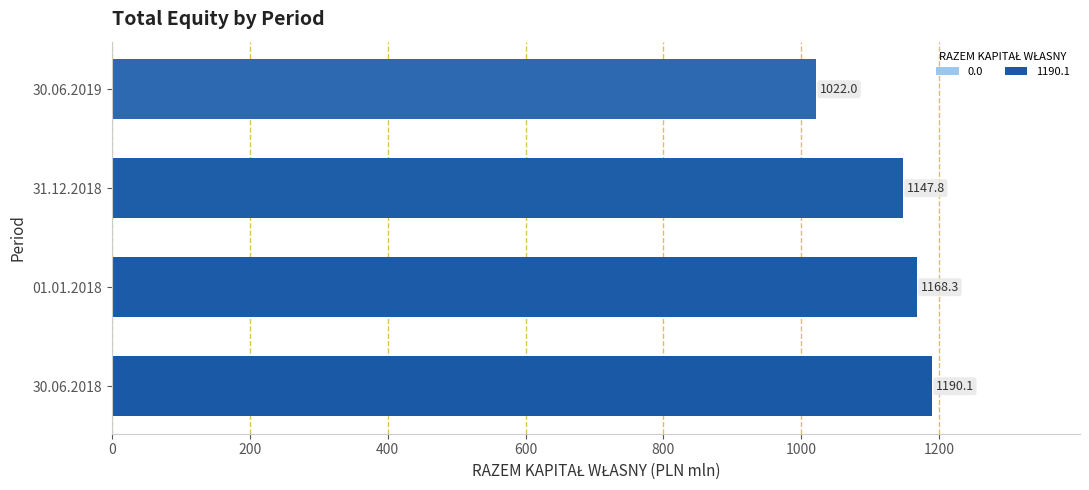

List the labels in order of value, smallest first.

30.06.2019, 31.12.2018, 01.01.2018, 30.06.2018